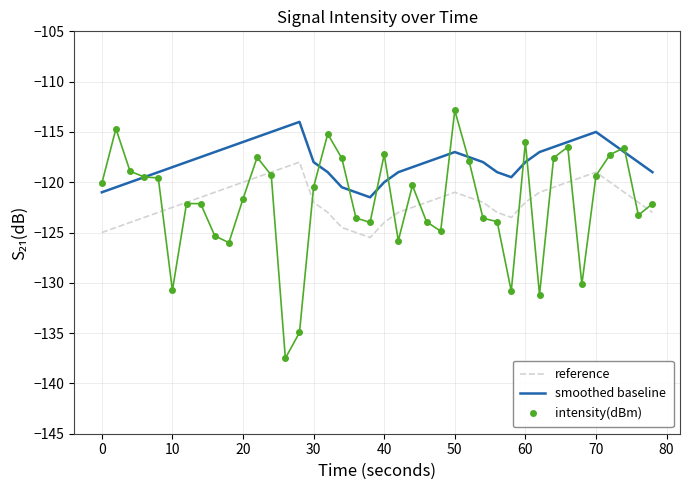

Count the number of categories in the chart.

40